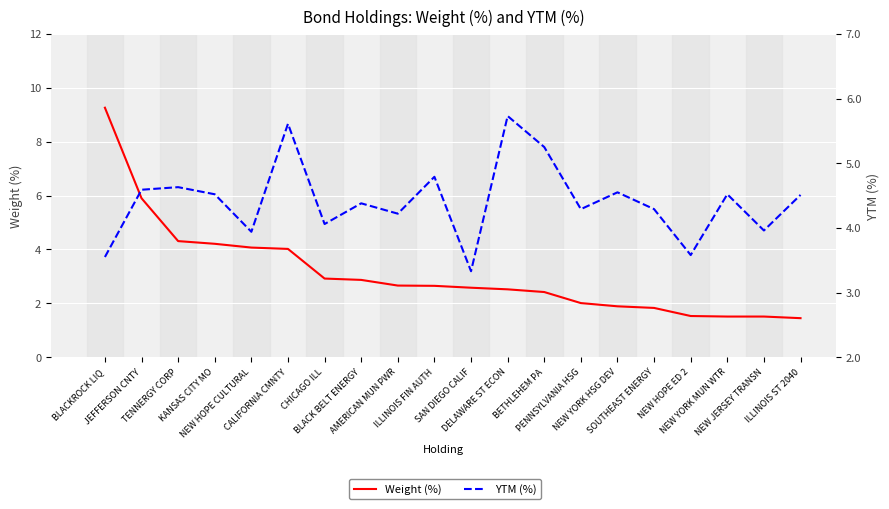

What is the difference between the second highest and minimum values in the YTM (%) series?

2.3